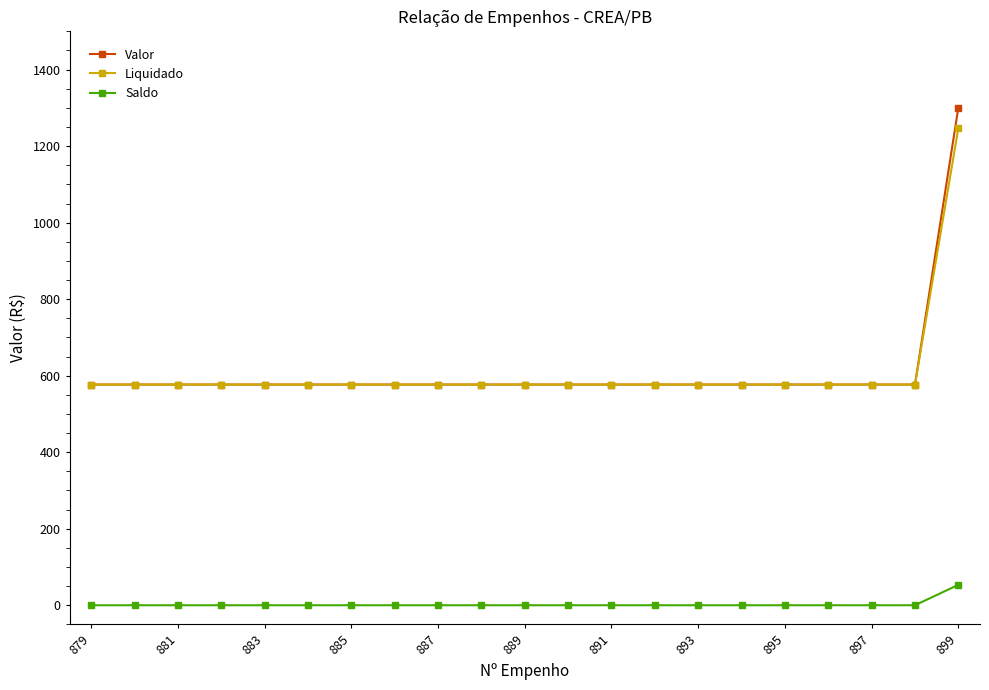

List the series in order of their peak value, lowest first.

Saldo, Liquidado, Valor